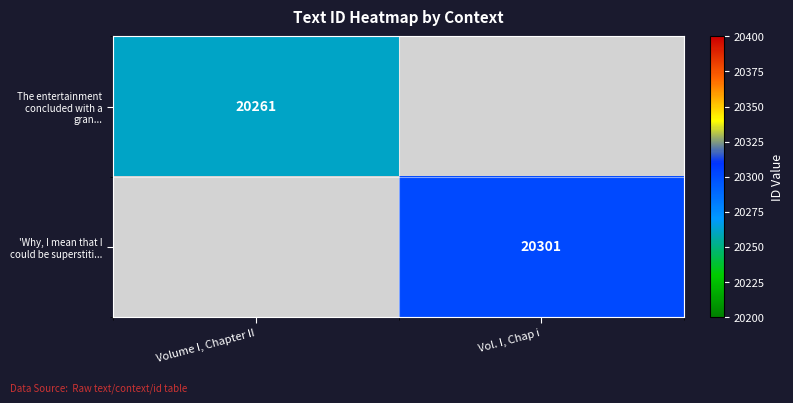

Is it true that The entertainment concluded with a gran... equals 20261 at Volume I, Chapter II?

True